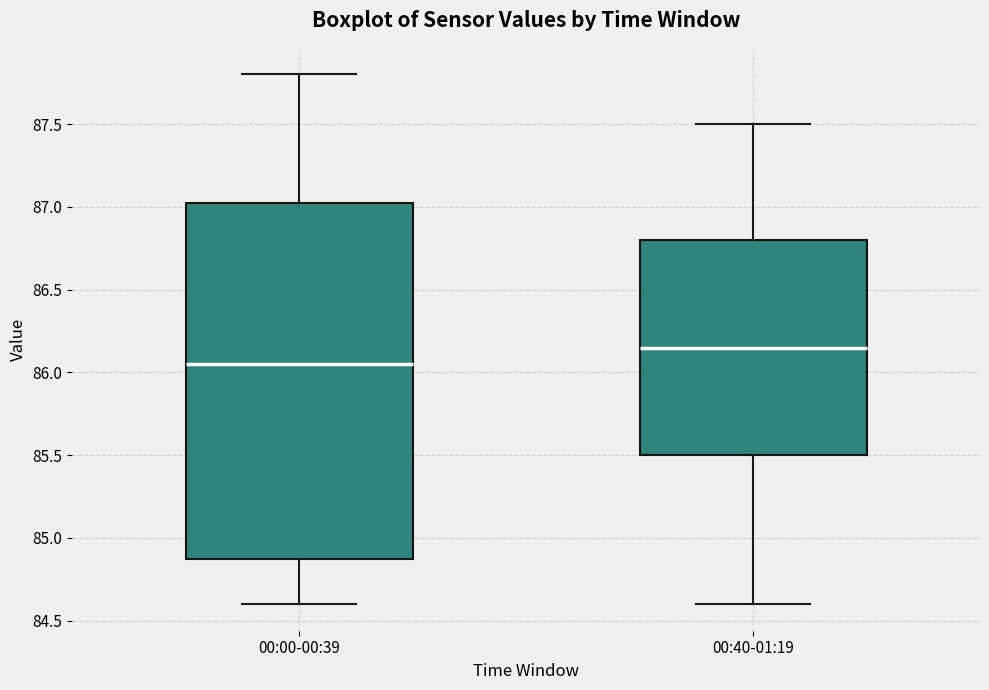

Comparing the boxes themselves (not the whiskers), which one is the tallest?

00:00-00:39